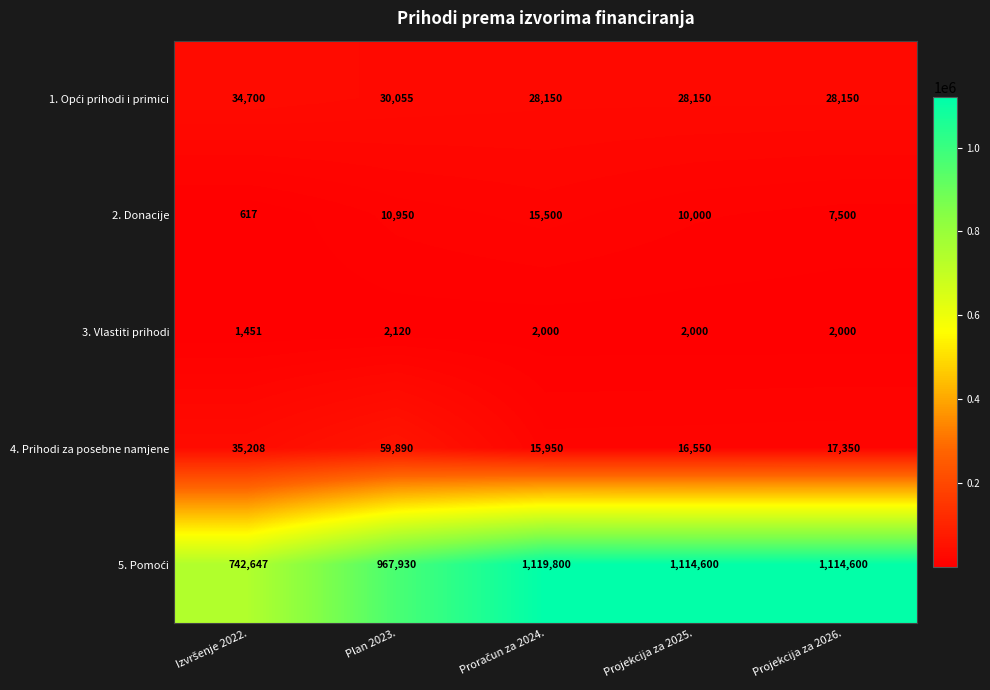

Is it true that 4. Prihodi za posebne namjene equals 7744 at Projekcija za 2025.?

False